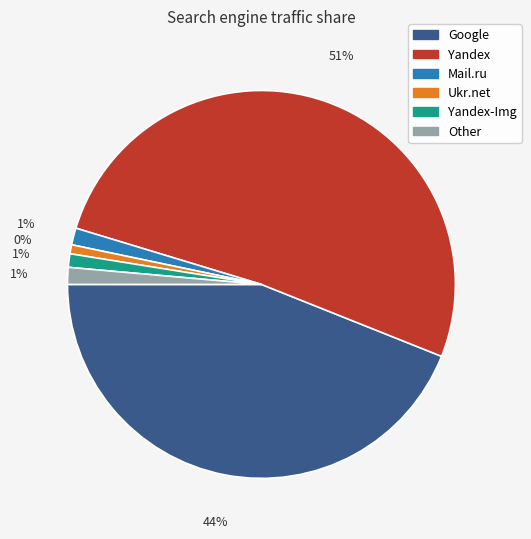

To the nearest percent, what is the combined percentage of Ukr.net and Google?

45%